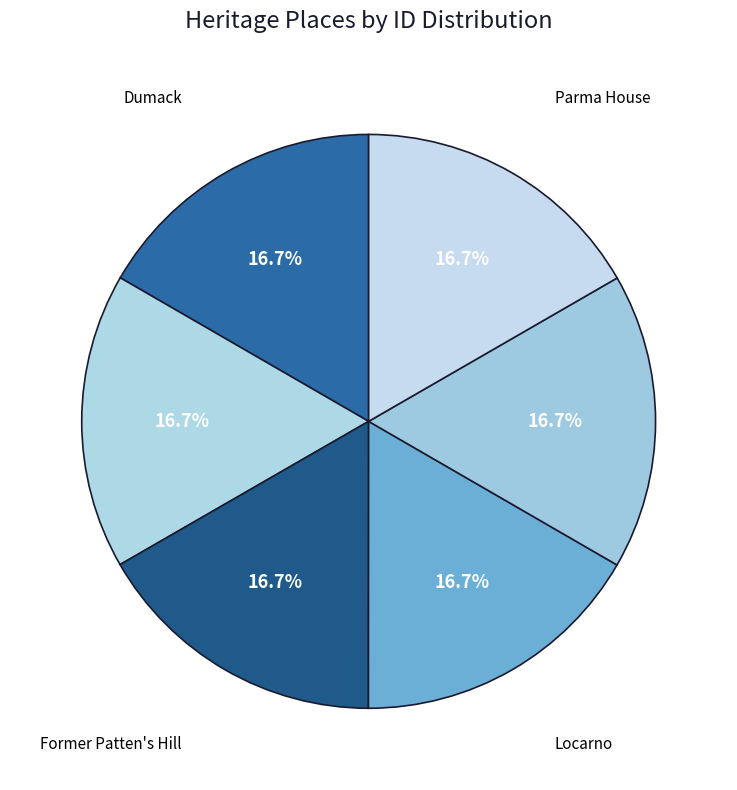

Does any single category account for the majority?

No